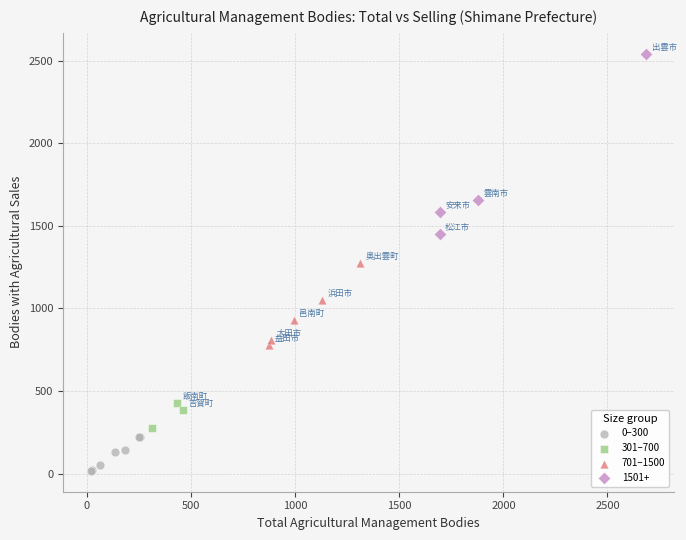

Which series contains the highest Y value?

1501+